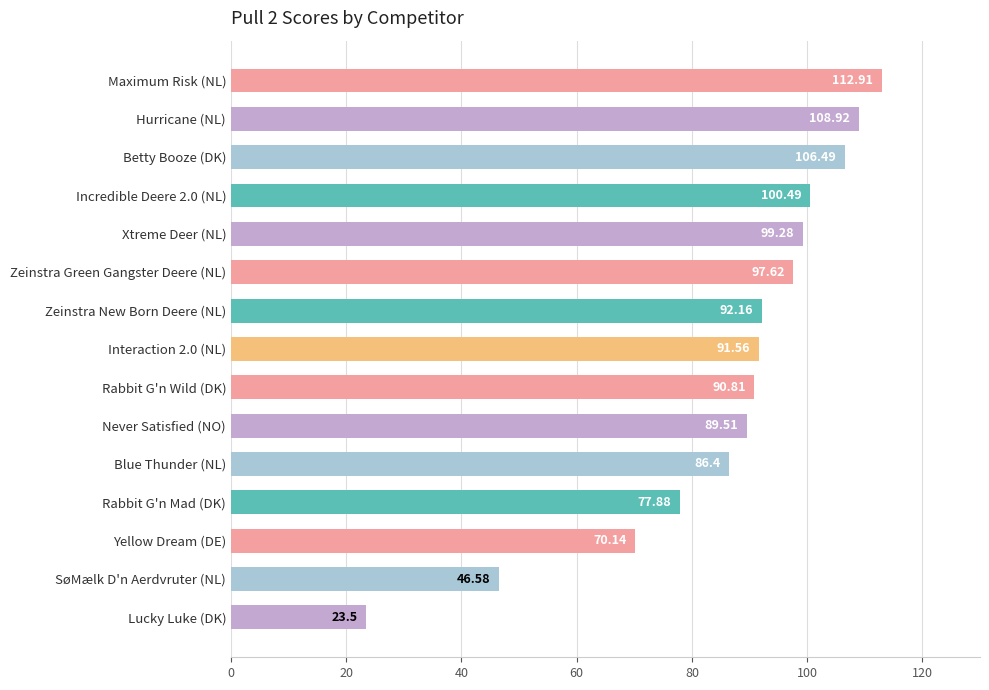

What is the average value?

86.3